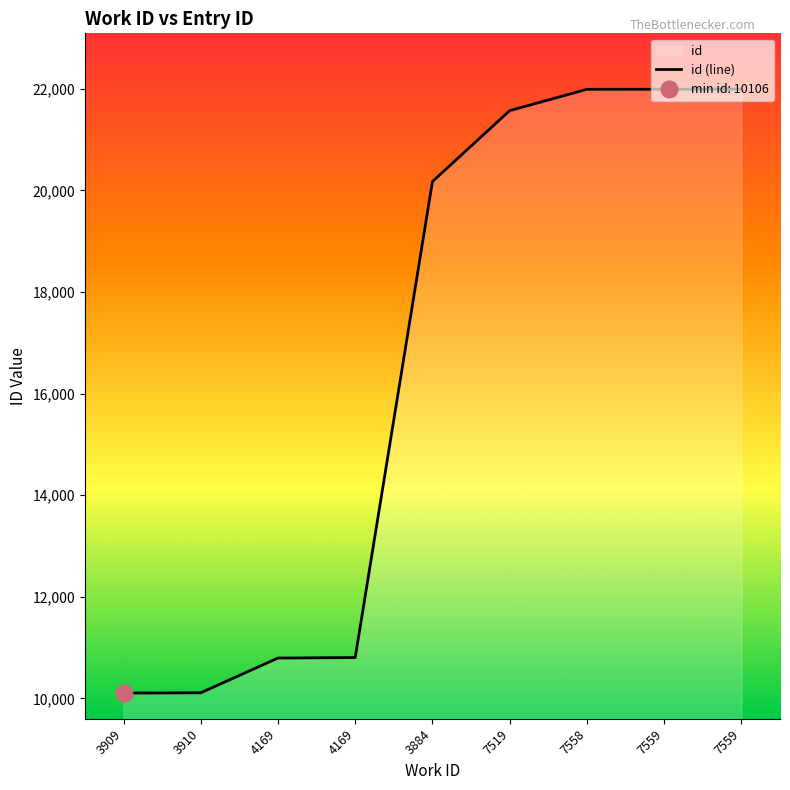

What is the approximate value at 4169, to the nearest 10?

10800